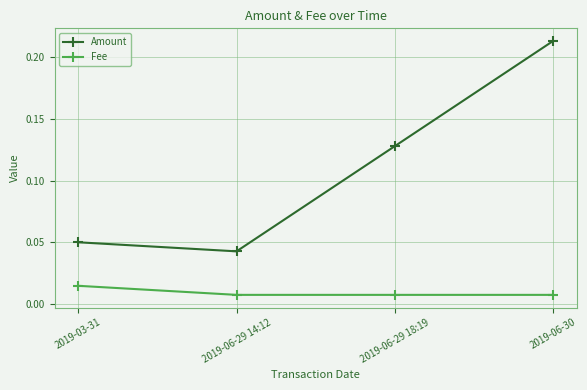

What is the sum of all Amount values?

0.4